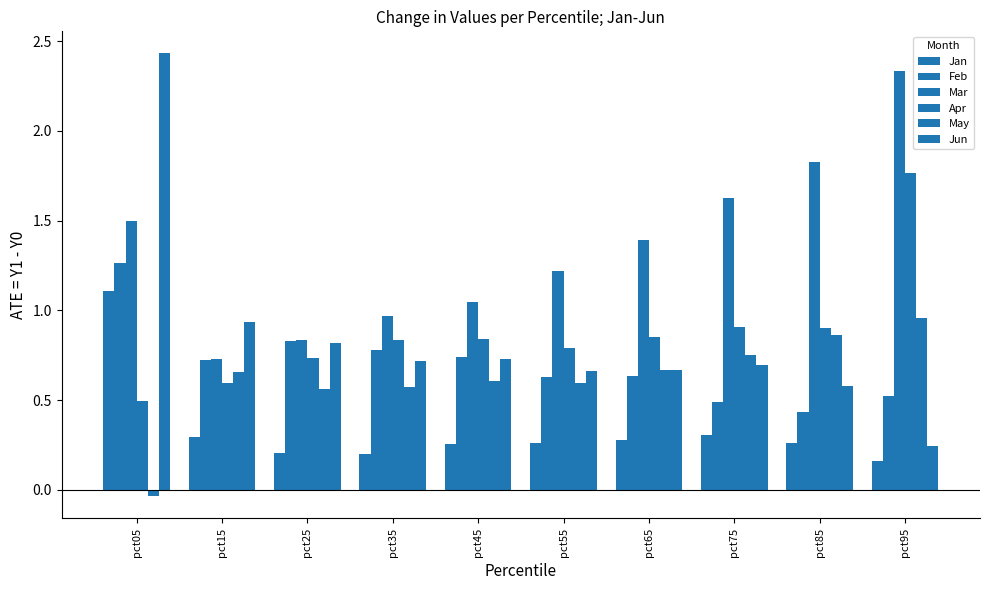

Between pct15 and pct25, which series saw the biggest shift?

Apr